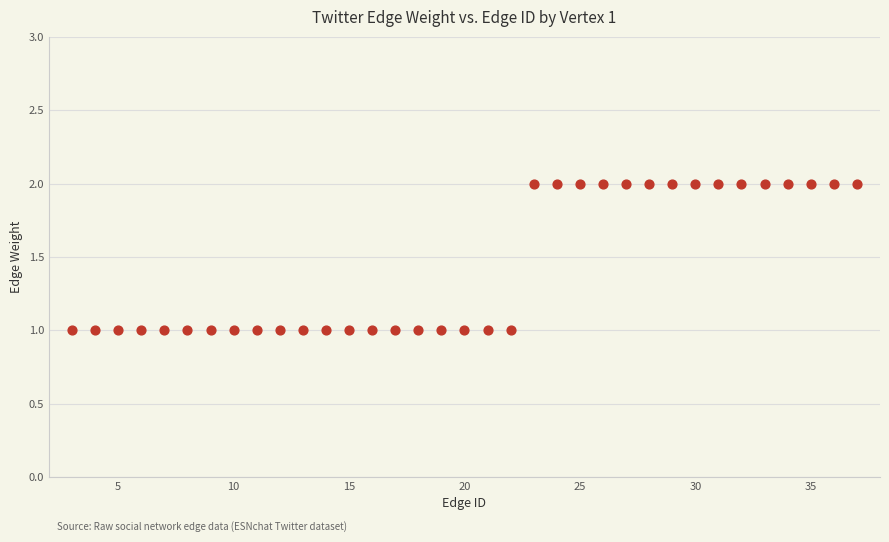

What is the range of X values (max minus min)?

34